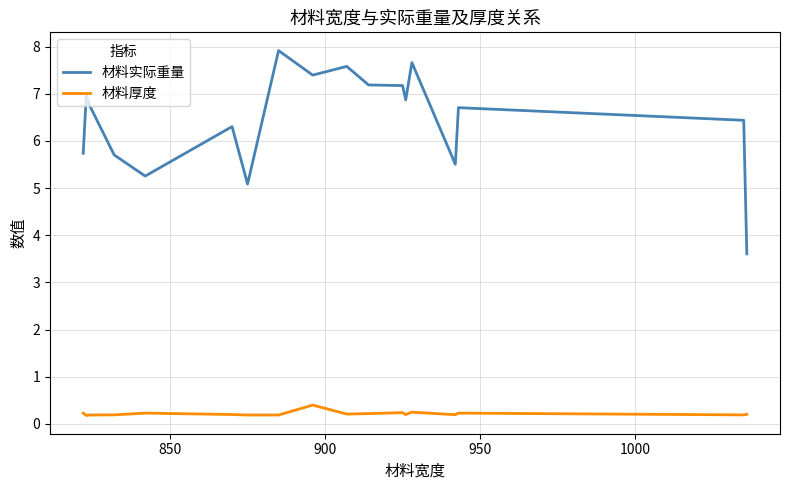

What is the maximum value shown in the chart?

7.9